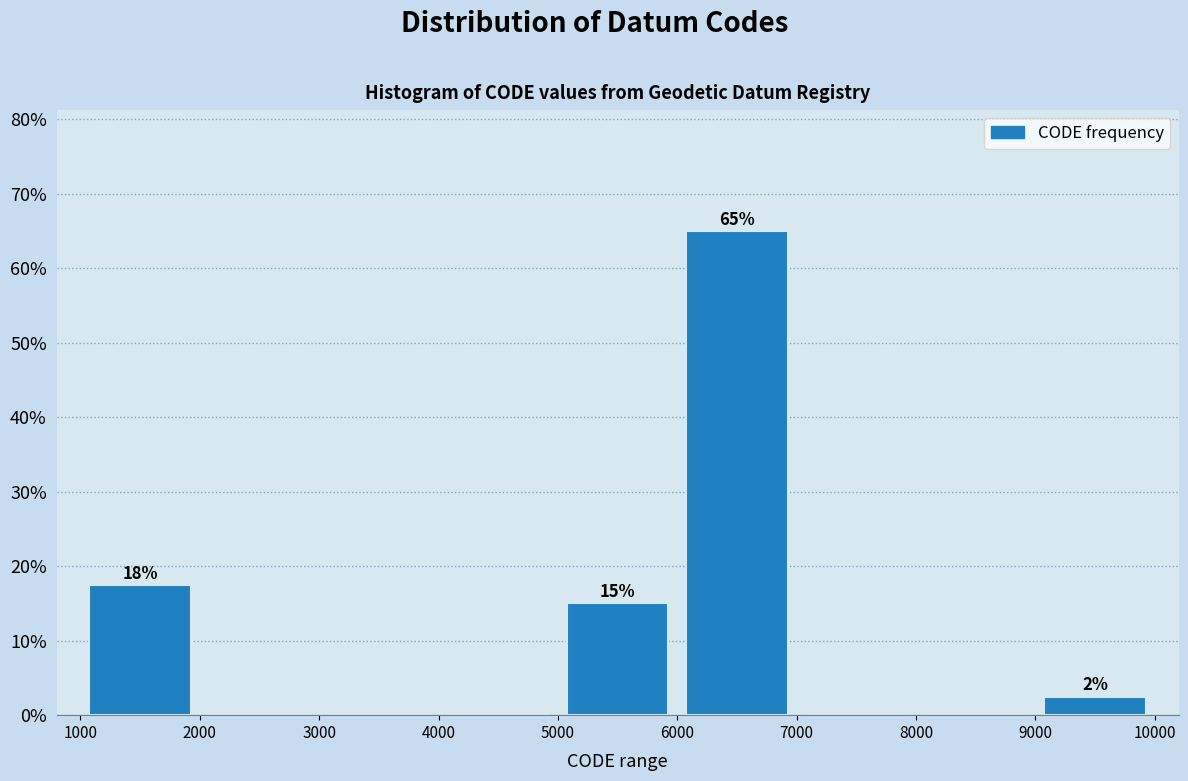

Which range on the x-axis has the tallest bar?

6000 to 7000